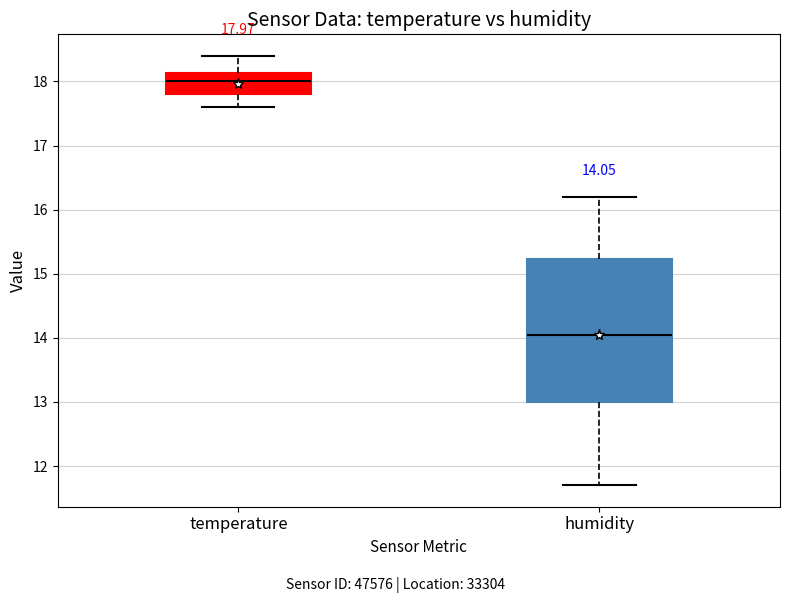

Which box's median line is the lowest?

humidity